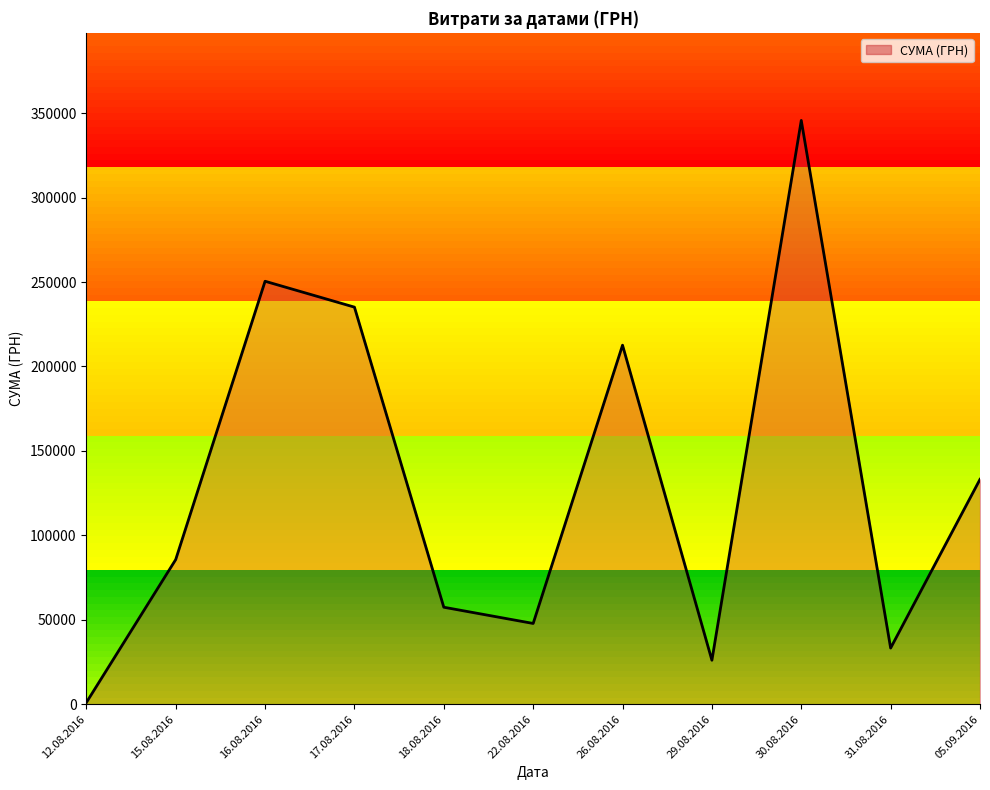

What is the sum of all values?

1428252.1